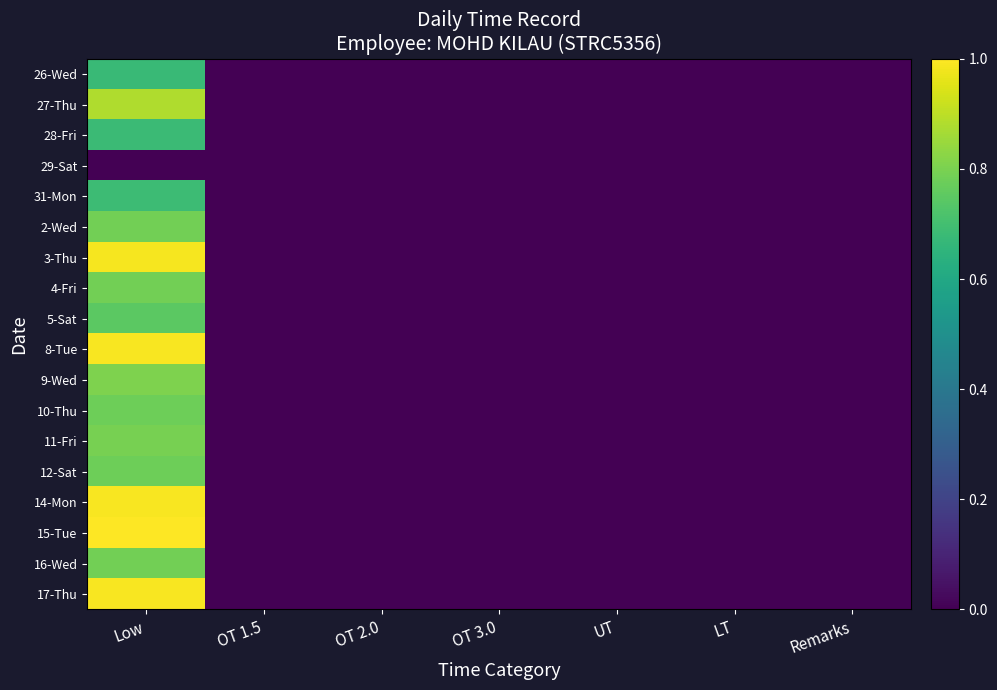

Reading left to right, extract all data points from this chart.

26-Wed: Low=0.7	OT 1.5=0.0	OT 2.0=0.0	OT 3.0=0.0	UT=0.0	LT=0.0	Remarks=0.0
27-Thu: Low=0.9	OT 1.5=0.0	OT 2.0=0.0	OT 3.0=0.0	UT=0.0	LT=0.0	Remarks=0.0
28-Fri: Low=0.7	OT 1.5=0.0	OT 2.0=0.0	OT 3.0=0.0	UT=0.0	LT=0.0	Remarks=0.0
29-Sat: Low=0.0	OT 1.5=0.0	OT 2.0=0.0	OT 3.0=0.0	UT=0.0	LT=0.0	Remarks=0.0
31-Mon: Low=0.7	OT 1.5=0.0	OT 2.0=0.0	OT 3.0=0.0	UT=0.0	LT=0.0	Remarks=0.0
2-Wed: Low=0.8	OT 1.5=0.0	OT 2.0=0.0	OT 3.0=0.0	UT=0.0	LT=0.0	Remarks=0.0
3-Thu: Low=1.0	OT 1.5=0.0	OT 2.0=0.0	OT 3.0=0.0	UT=0.0	LT=0.0	Remarks=0.0
4-Fri: Low=0.8	OT 1.5=0.0	OT 2.0=0.0	OT 3.0=0.0	UT=0.0	LT=0.0	Remarks=0.0
5-Sat: Low=0.7	OT 1.5=0.0	OT 2.0=0.0	OT 3.0=0.0	UT=0.0	LT=0.0	Remarks=0.0
8-Tue: Low=1.0	OT 1.5=0.0	OT 2.0=0.0	OT 3.0=0.0	UT=0.0	LT=0.0	Remarks=0.0
9-Wed: Low=0.8	OT 1.5=0.0	OT 2.0=0.0	OT 3.0=0.0	UT=0.0	LT=0.0	Remarks=0.0
10-Thu: Low=0.8	OT 1.5=0.0	OT 2.0=0.0	OT 3.0=0.0	UT=0.0	LT=0.0	Remarks=0.0
11-Fri: Low=0.8	OT 1.5=0.0	OT 2.0=0.0	OT 3.0=0.0	UT=0.0	LT=0.0	Remarks=0.0
12-Sat: Low=0.8	OT 1.5=0.0	OT 2.0=0.0	OT 3.0=0.0	UT=0.0	LT=0.0	Remarks=0.0
14-Mon: Low=1.0	OT 1.5=0.0	OT 2.0=0.0	OT 3.0=0.0	UT=0.0	LT=0.0	Remarks=0.0
15-Tue: Low=1.0	OT 1.5=0.0	OT 2.0=0.0	OT 3.0=0.0	UT=0.0	LT=0.0	Remarks=0.0
16-Wed: Low=0.8	OT 1.5=0.0	OT 2.0=0.0	OT 3.0=0.0	UT=0.0	LT=0.0	Remarks=0.0
17-Thu: Low=1.0	OT 1.5=0.0	OT 2.0=0.0	OT 3.0=0.0	UT=0.0	LT=0.0	Remarks=0.0